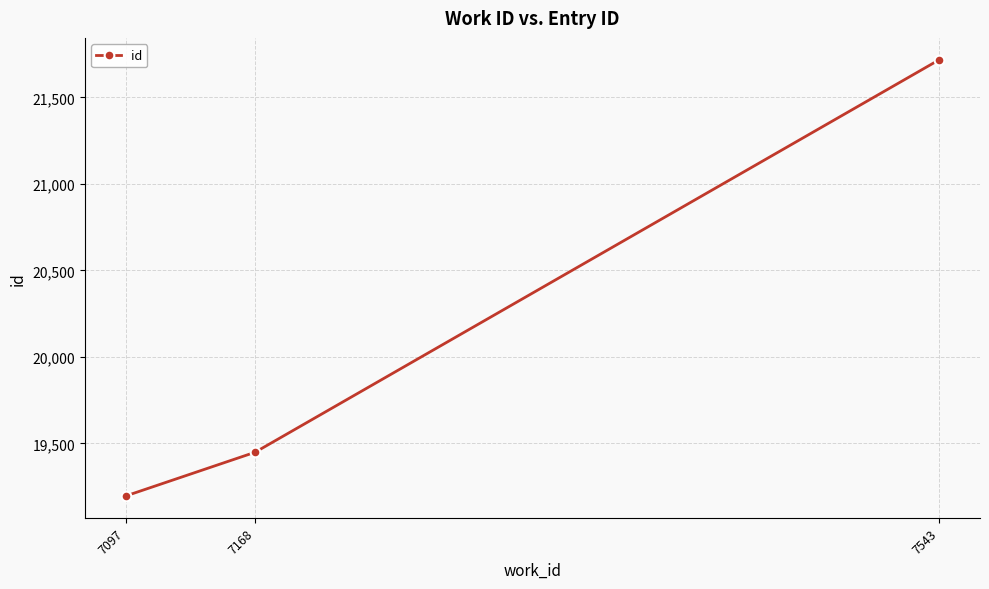

List the labels in order of value, smallest first.

7097, 7168, 7543